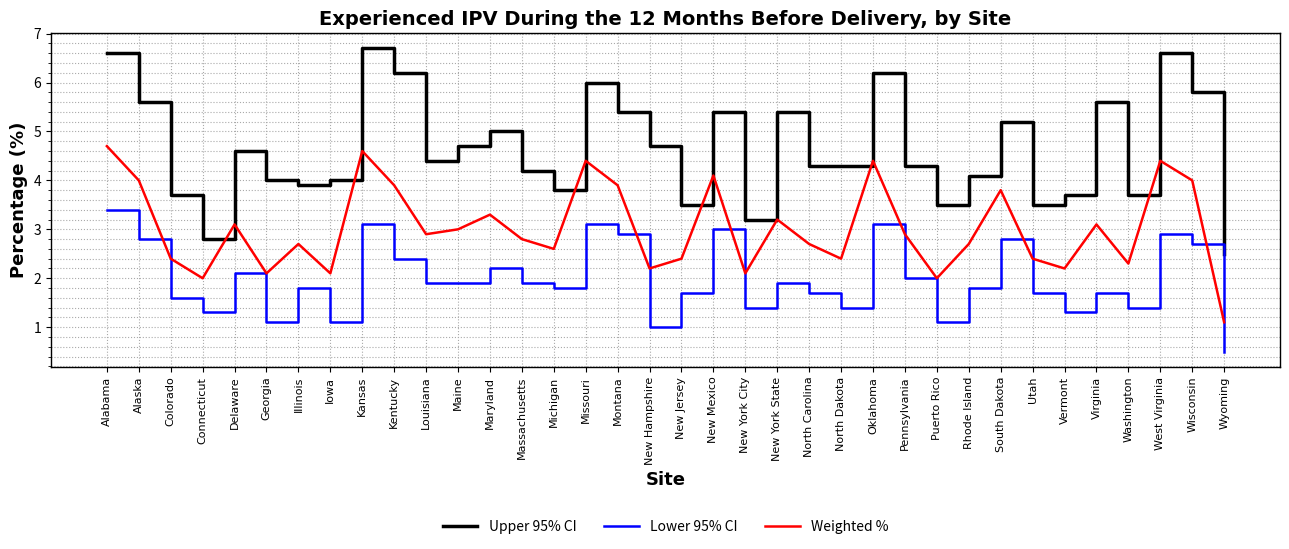

True or false: Lower 95% CI and Upper 95% CI intersect in this chart.

False